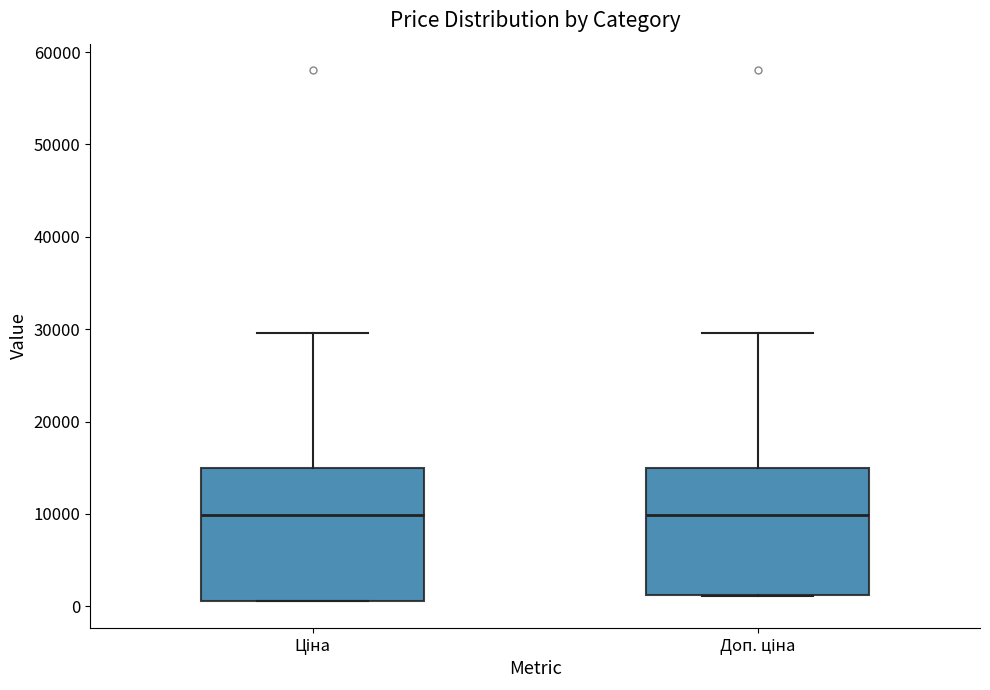

Reading left to right, transcribe this box plot: for each box, give where its median line is, the range the box spans, and where its two whiskers end, as read against the y-axis. The values are not printed on the chart, so give them approximately, as read against the axis.

Ціна: median 10000, box 1000 to 15000, whiskers 1000 to 30000
Доп. ціна: median 10000, box 1000 to 15000, whiskers 1000 to 30000